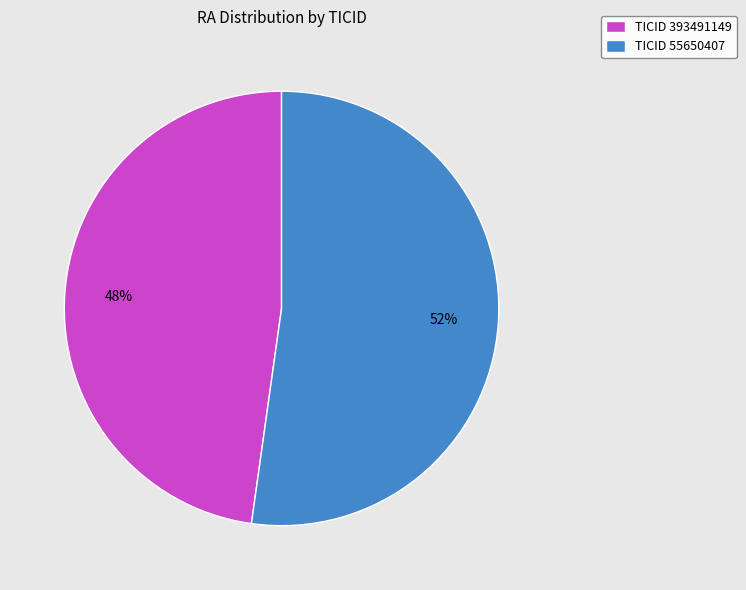

How many slices are in this pie chart?

2